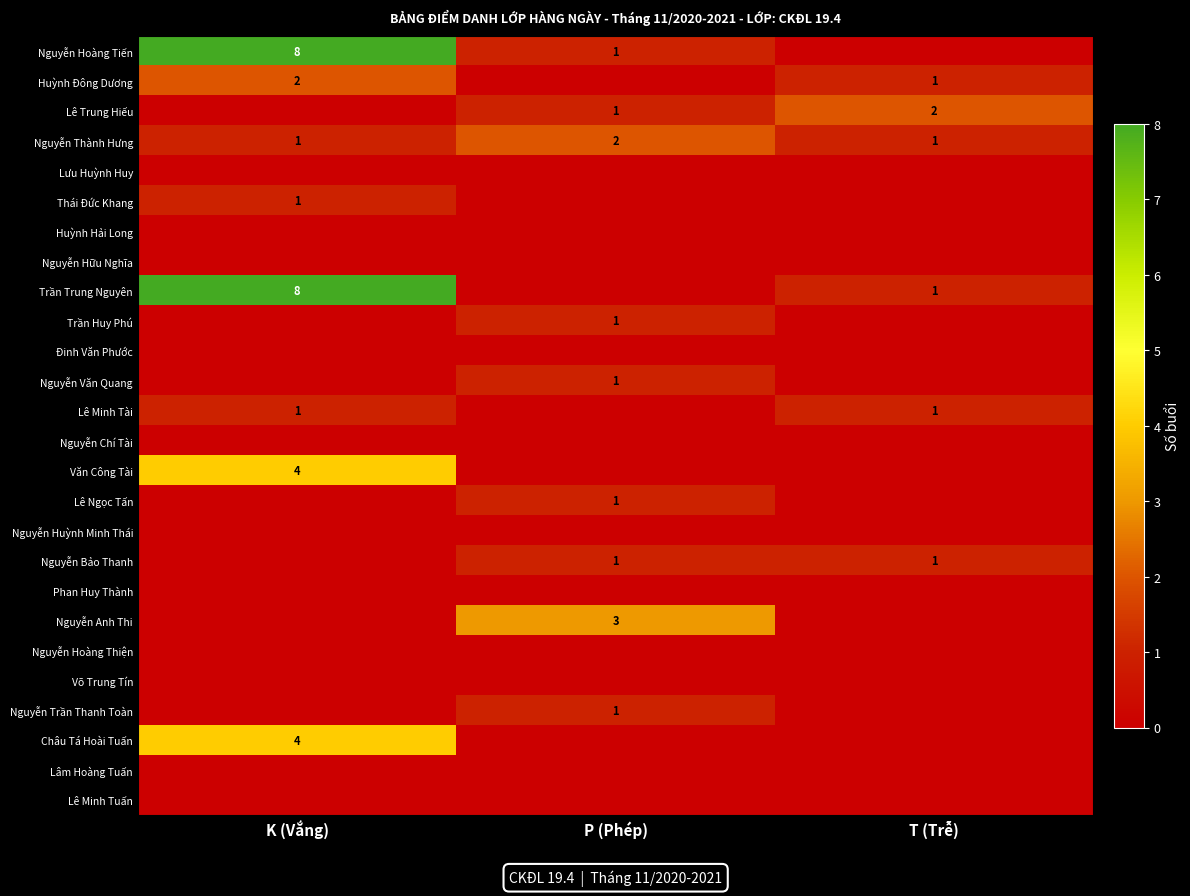

The value of Lê Ngọc Tấn at P (Phép) is 2. True or false?

False